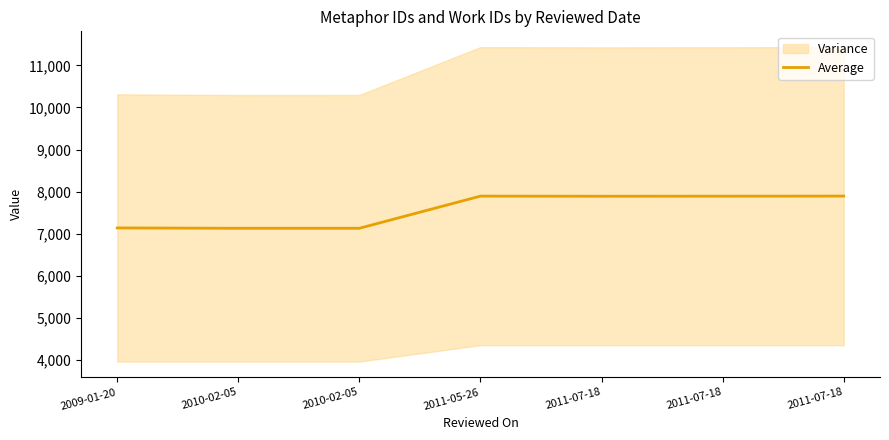

What is the maximum value shown in the chart?

7894.5